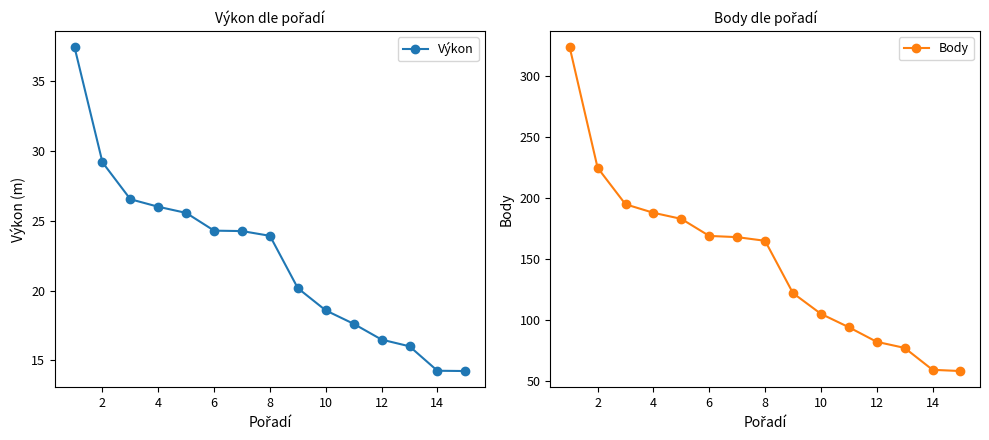

True or false: Body and Výkon intersect in this chart.

False